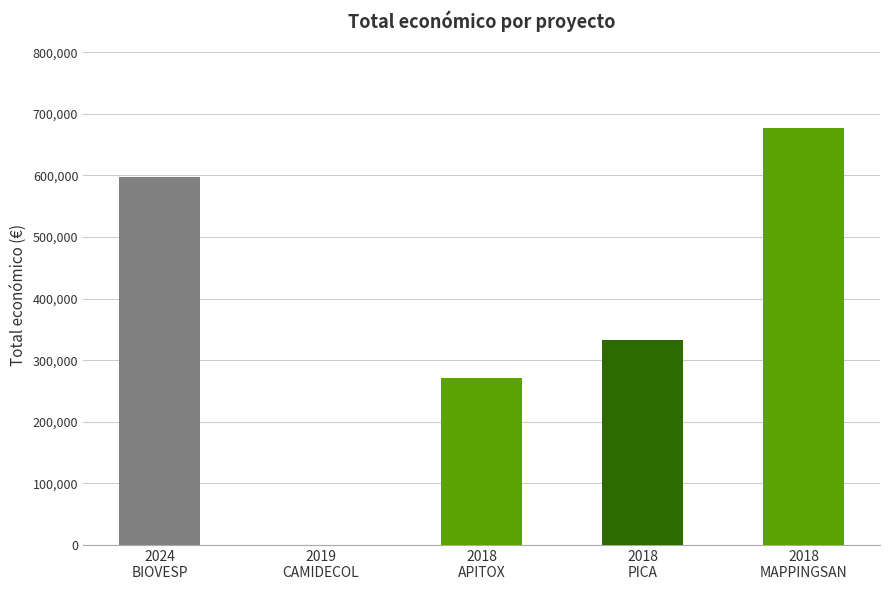

What is the greatest value displayed?

677425